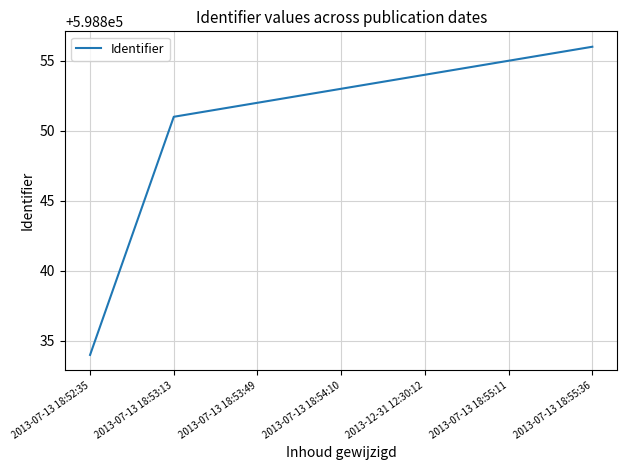

What is the difference between the maximum and minimum values?

22